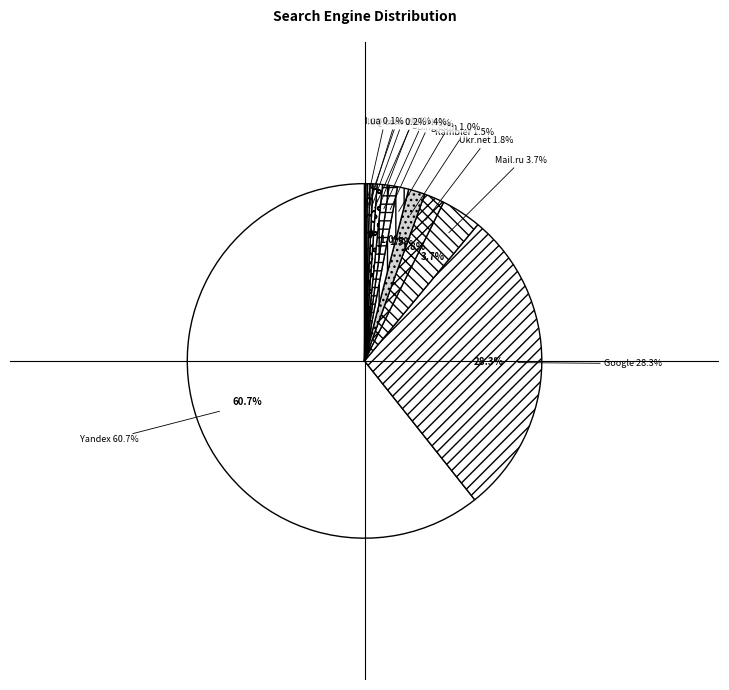

Which category has the biggest portion of the pie?

Yandex